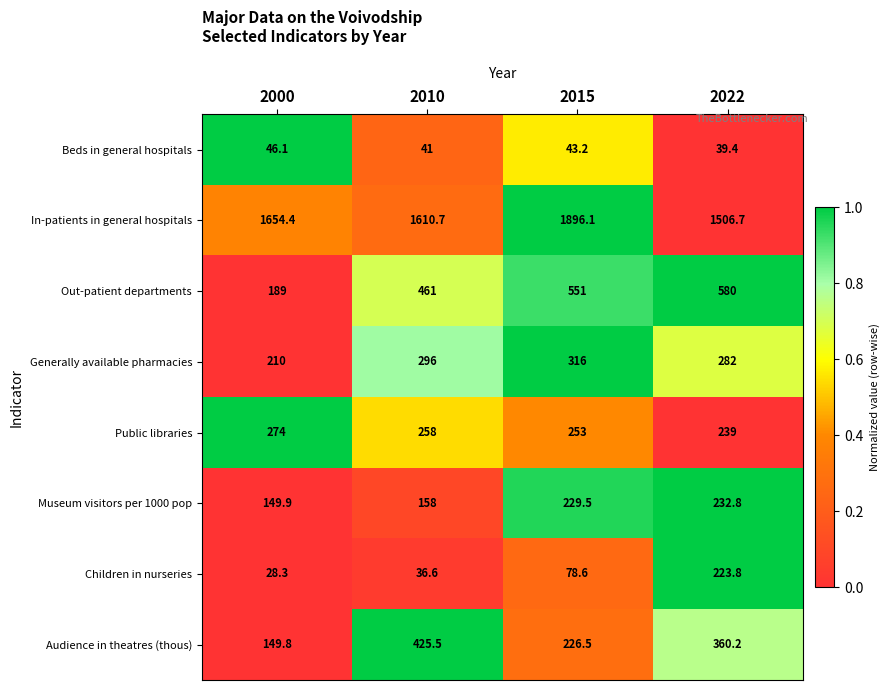

List the series in order of their peak value, lowest first.

Beds in general hospitals, Children in nurseries, Museum visitors per 1000 pop, Public libraries, Generally available pharmacies, Audience in theatres (thous), Out-patient departments, In-patients in general hospitals